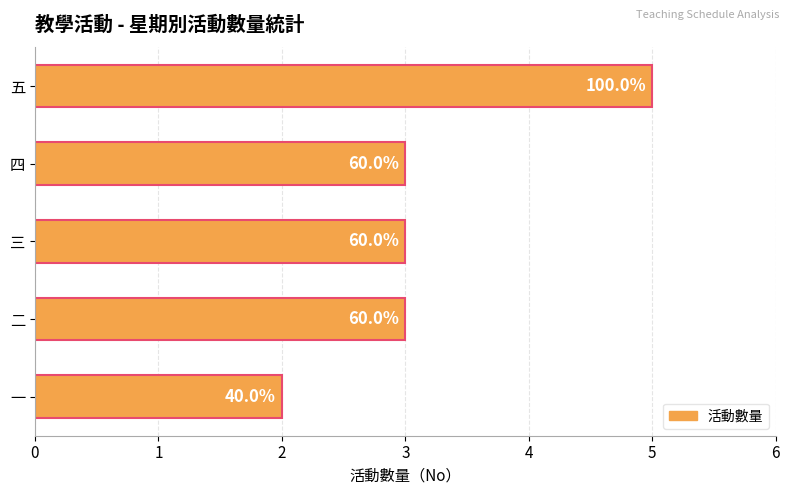

What is the maximum value shown in the chart?

5